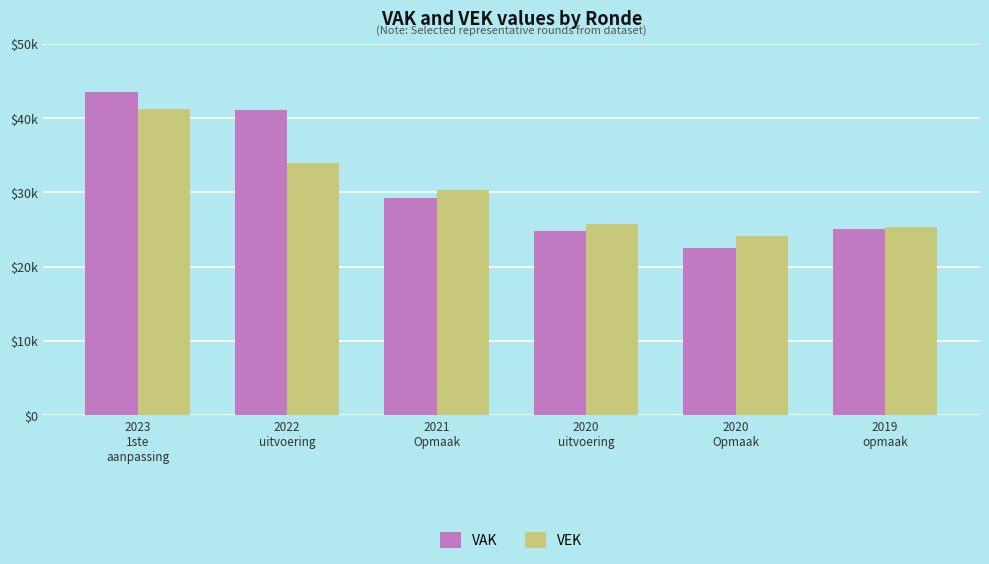

Which series has the largest total across all categories?

VAK